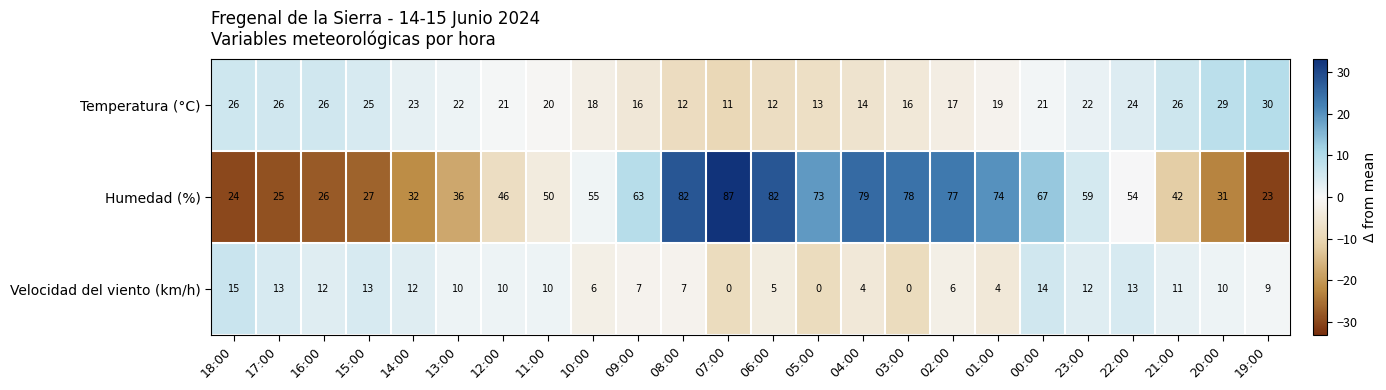

Which series has the largest range (max minus min)?

Humedad (%)